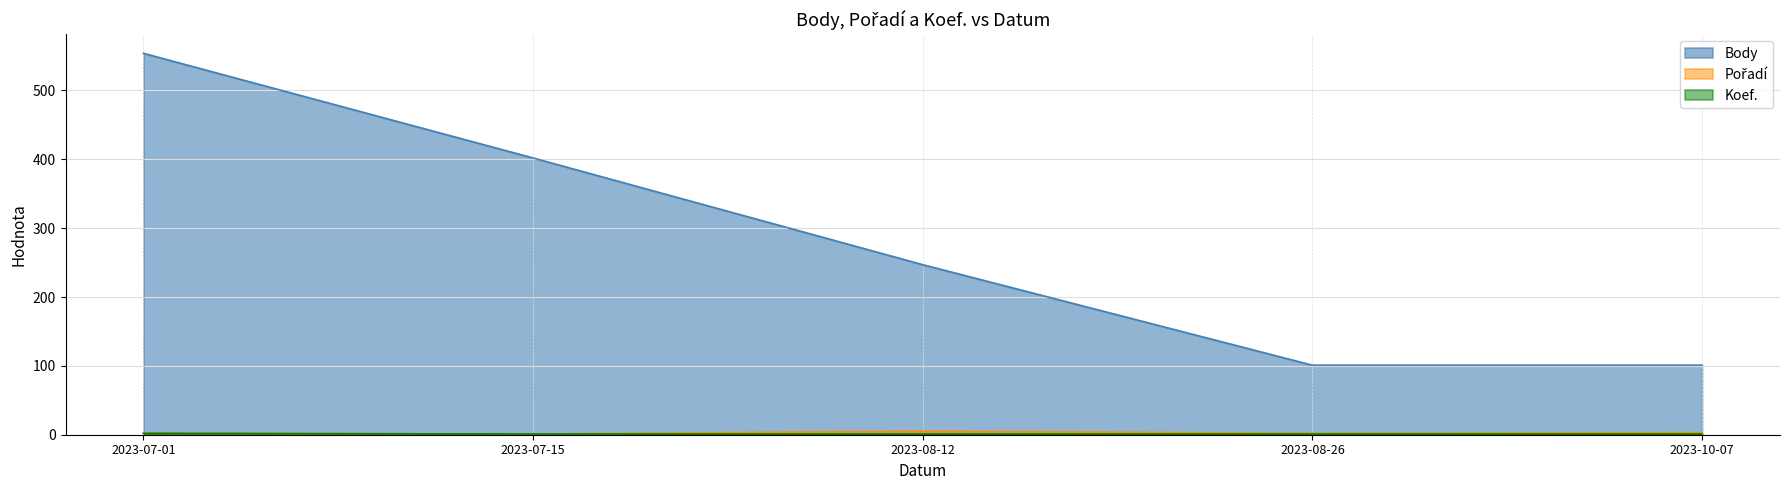

What is the label of the 5th point from the left?

2023-10-07